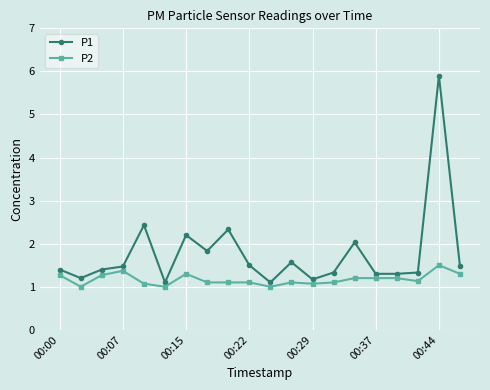

Which series has the largest total across all categories?

P1